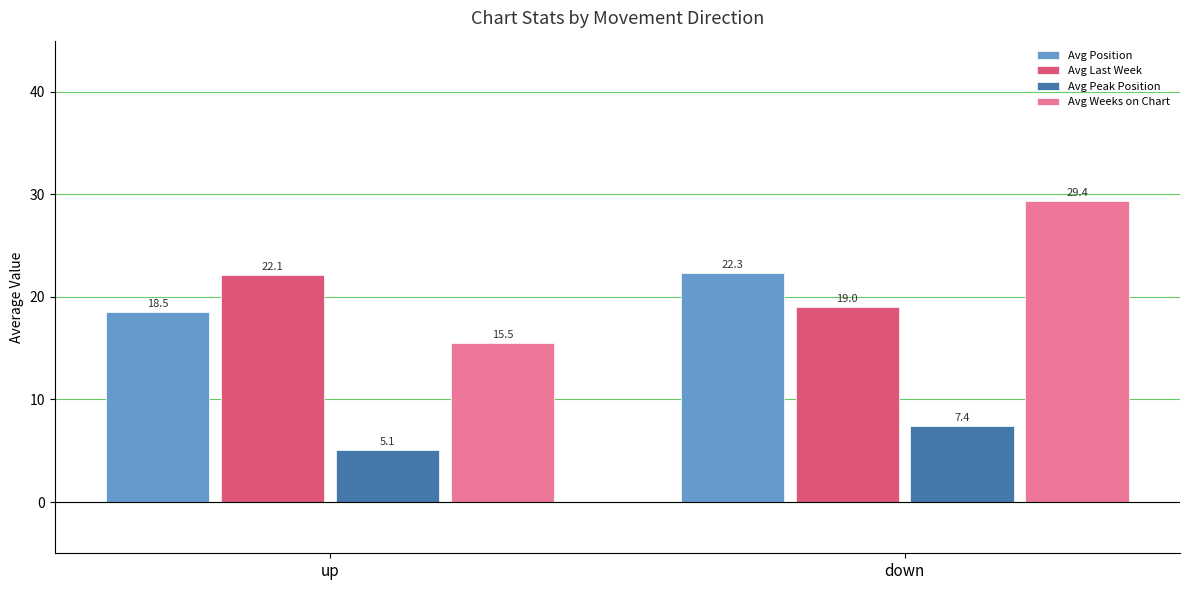

What is the value of the Avg Weeks on Chart bar at the 2nd from the left?

29.4